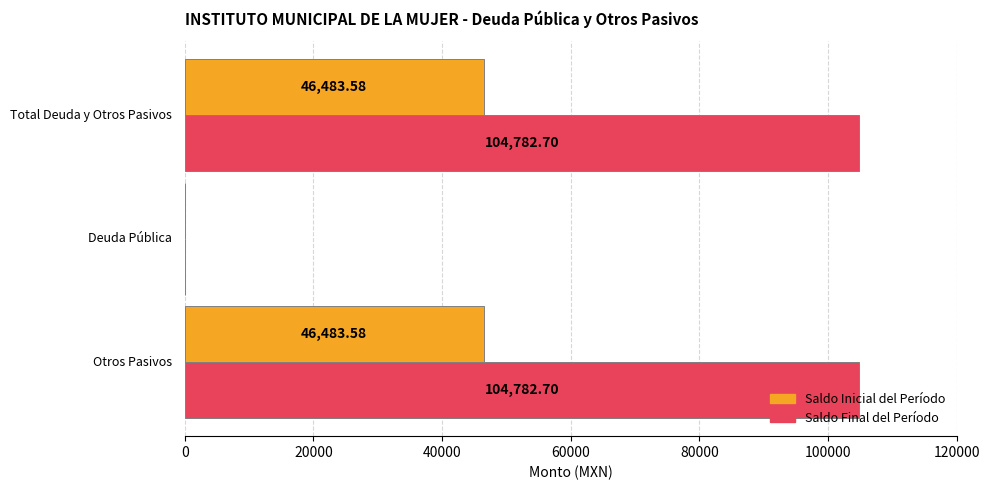

What is the difference between the maximum and minimum values in the Saldo Inicial del Período series?

46483.6